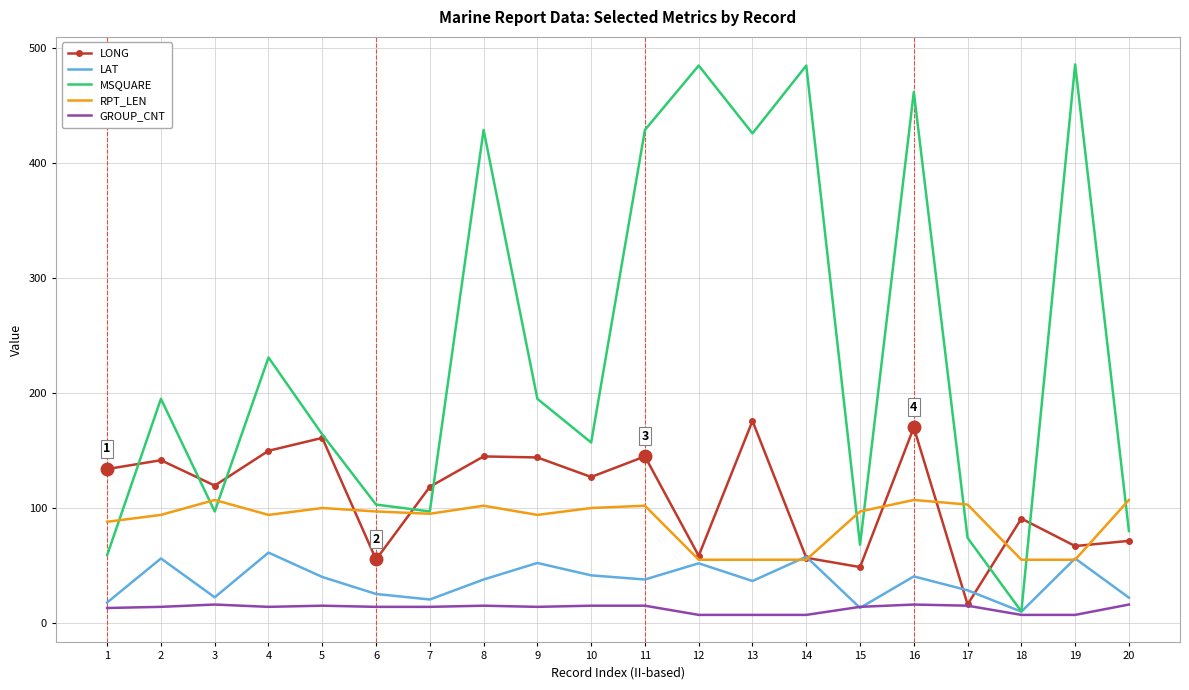

The MSQUARE series shows 486.0 at 19. True or false?

True